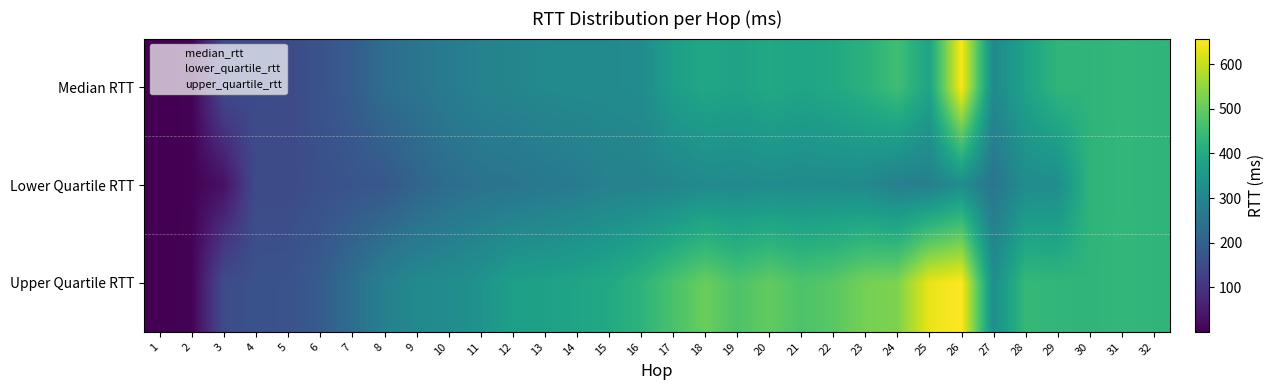

What is the greatest value displayed?

657.1